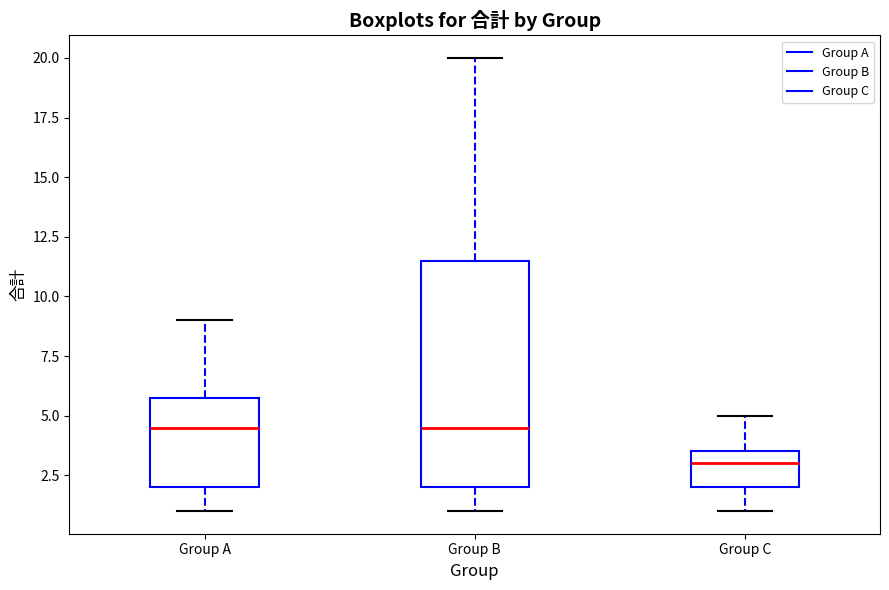

Reading left to right, read every box against the y-axis: the position of its median line, the range the box covers, and the ends of its whiskers. The values are not printed on the chart, so give them approximately, as read against the axis.

Group A: median 4.5, box 2.0 to 6.0, whiskers 1.0 to 9.0
Group B: median 4.5, box 2.0 to 11.5, whiskers 1.0 to 20.0
Group C: median 3.0, box 2.0 to 3.5, whiskers 1.0 to 5.0